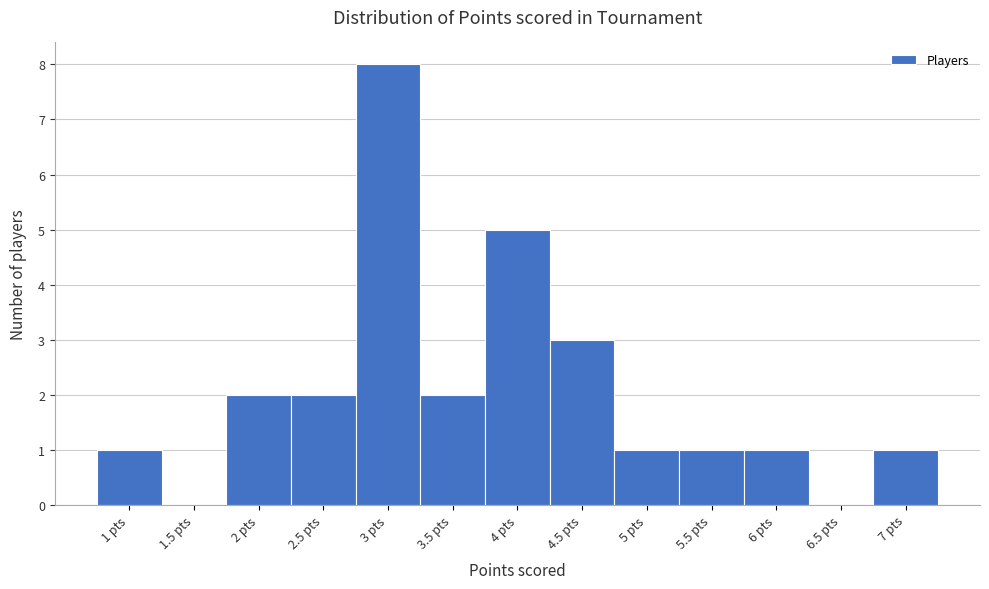

What is the height of the bar covering 5.75 to 6.25 on the x-axis? The values are not printed on the chart, so give them approximately, as read against the axis.

1